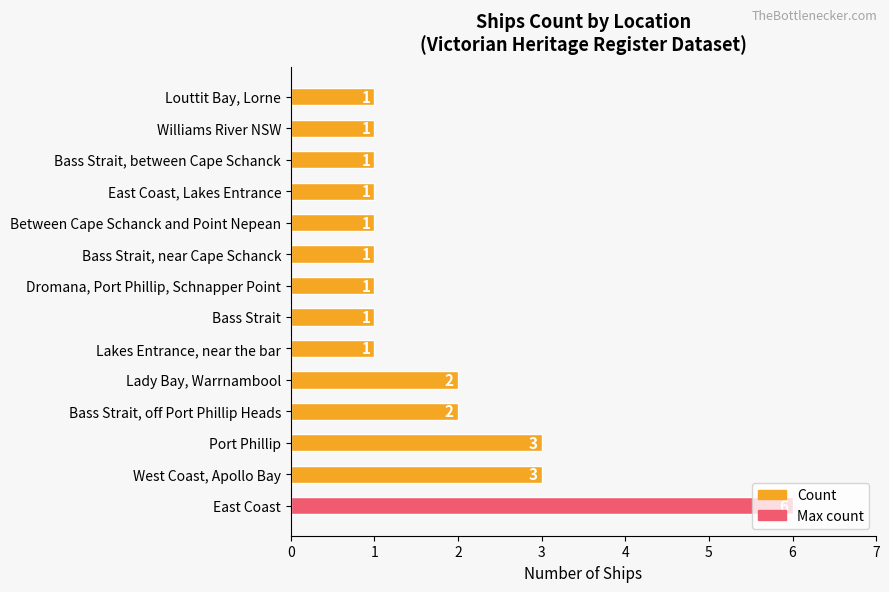

Approximately how many times larger is the value at Bass Strait, near Cape Schanck compared to Bass Strait?

1.0